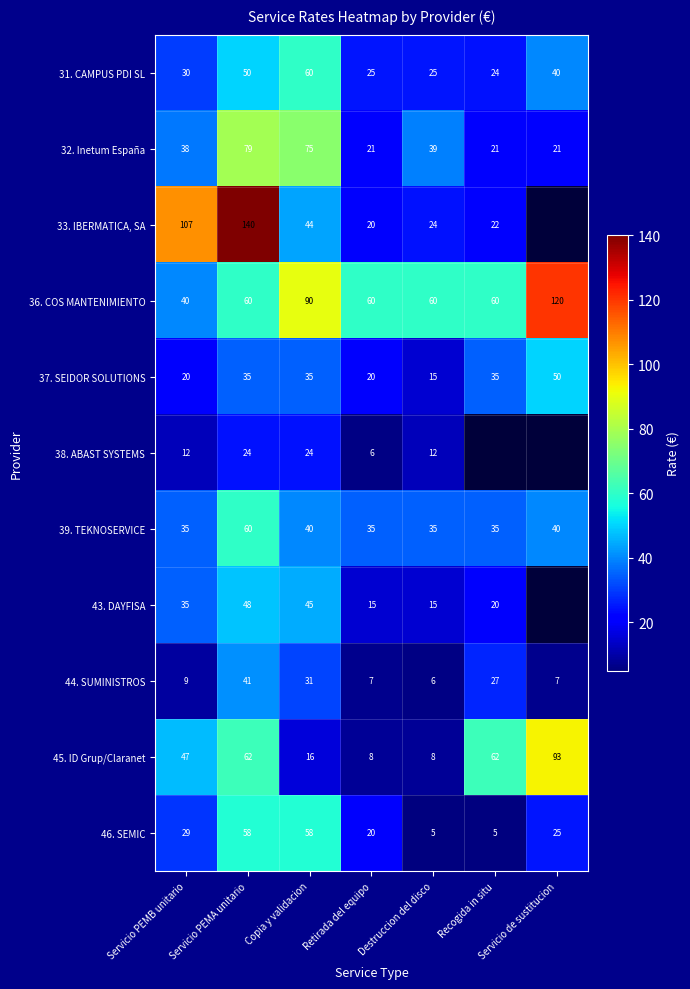

Which category has the lowest value across all series?

Destruccion del disco